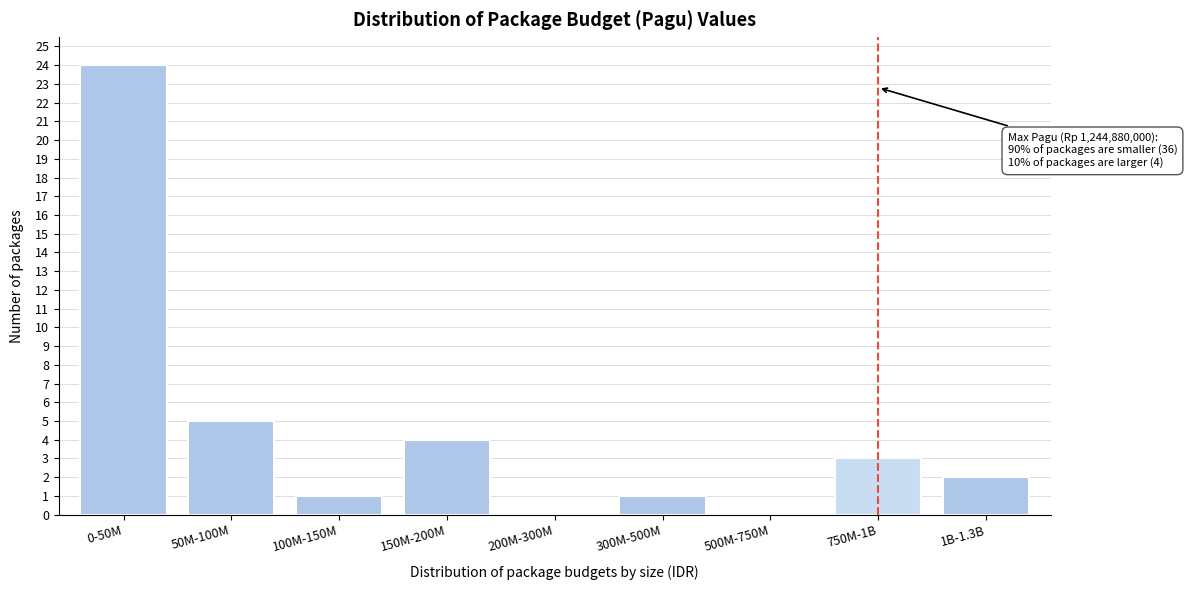

Reading left to right, what are all the values shown in this chart?

0-50M=24	50M-100M=5	100M-150M=1	150M-200M=4	200M-300M=0	300M-500M=1	500M-750M=0	750M-1B=3	1B-1.3B=2